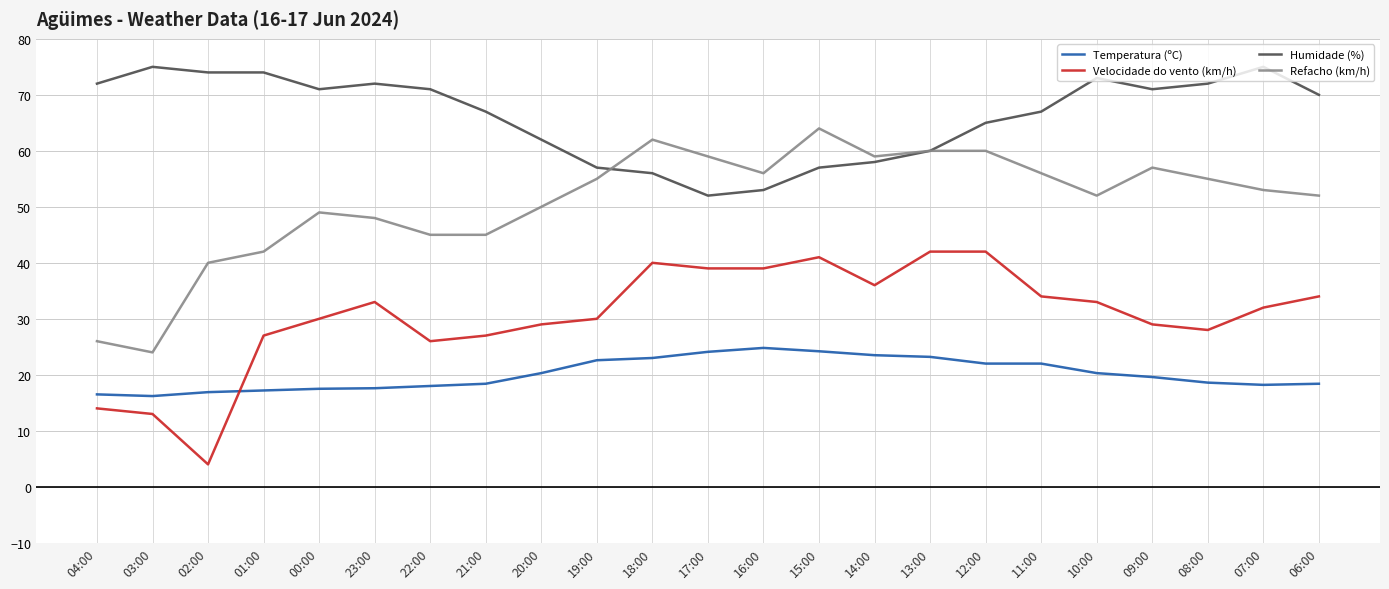

True or false: Velocidade do vento (km/h) and Refacho (km/h) intersect in this chart.

False